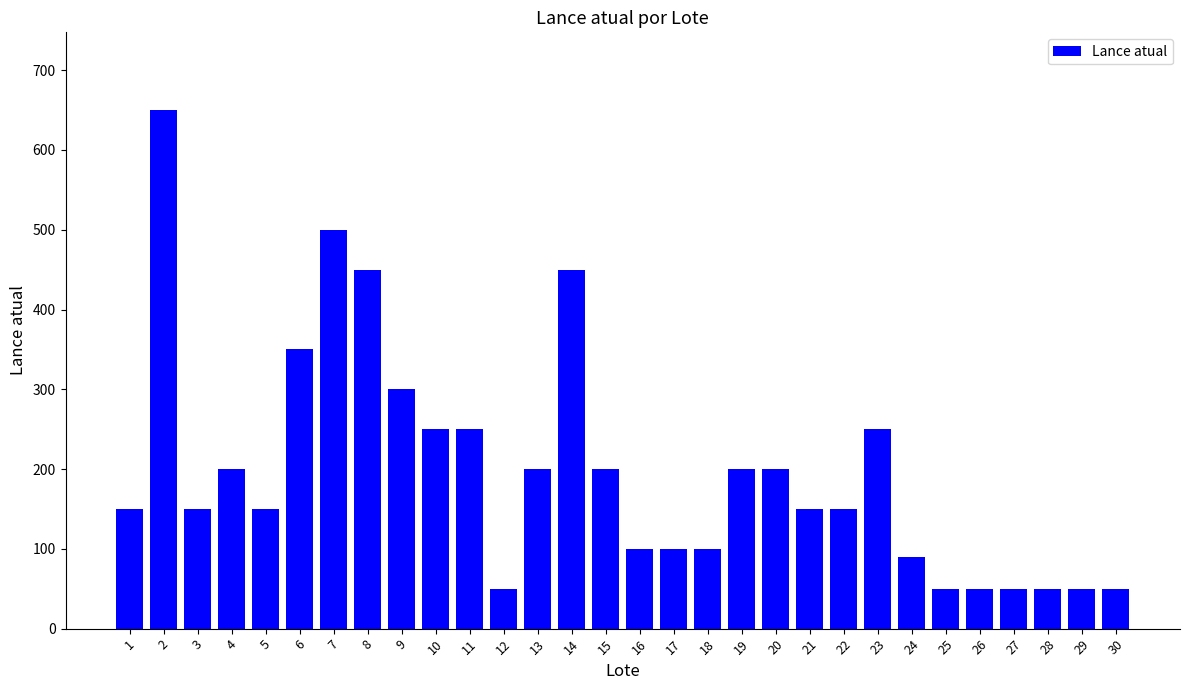

What is the approximate value at 5, to the nearest 50?

150